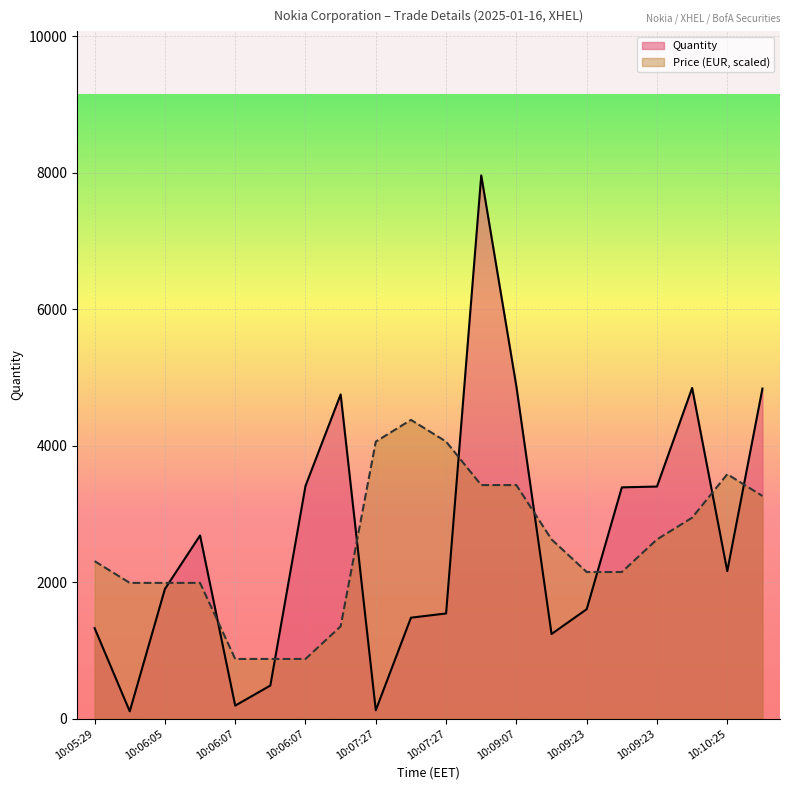

The Price series shows 2308.1 at 10:05:29. True or false?

True